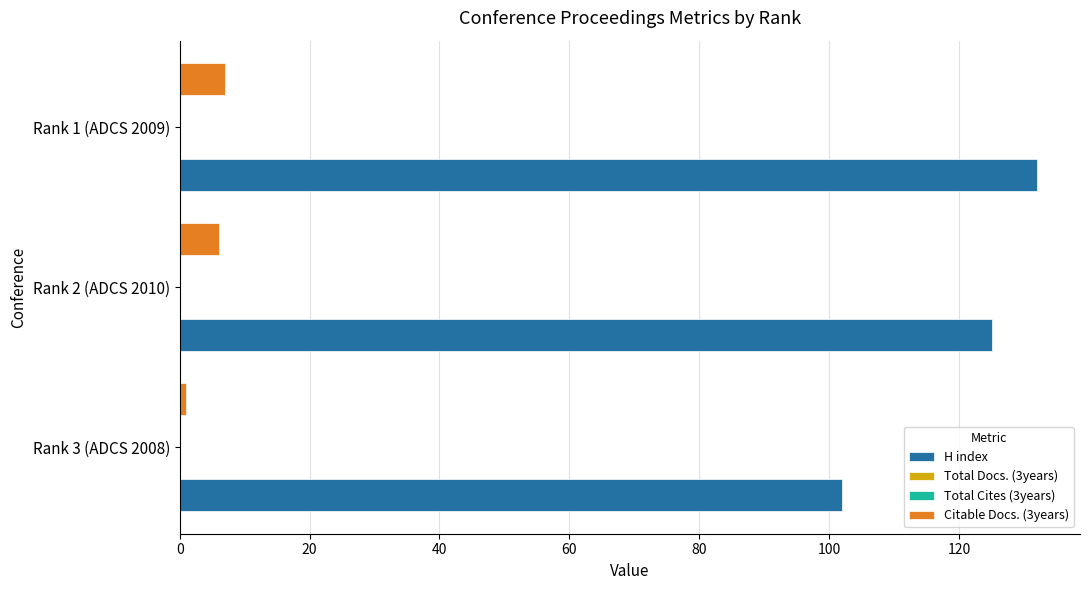

Is it true that Citable Docs. (3years) equals 10.8 at Rank 1 (ADCS 2009)?

False